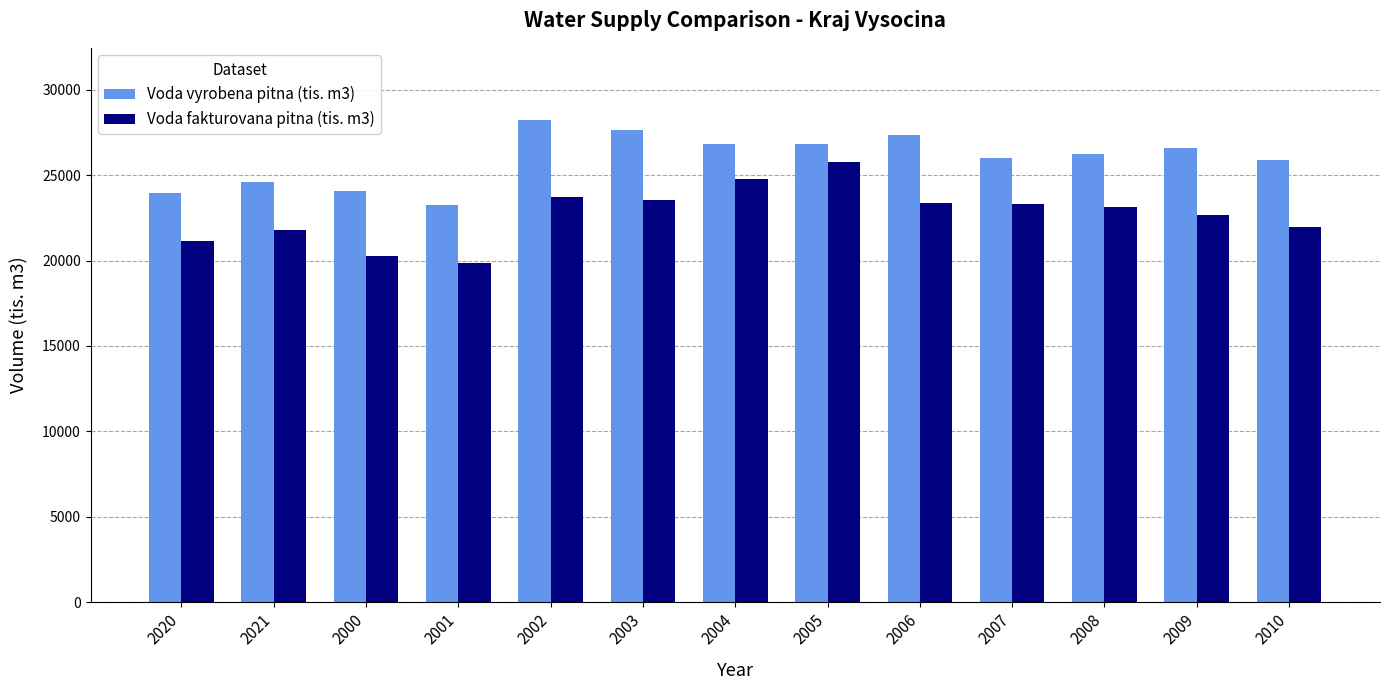

Is the value of Voda fakturovana pitna (tis. m3) at 2010 greater than the value of Voda vyrobena pitna (tis. m3) at 2003?

No